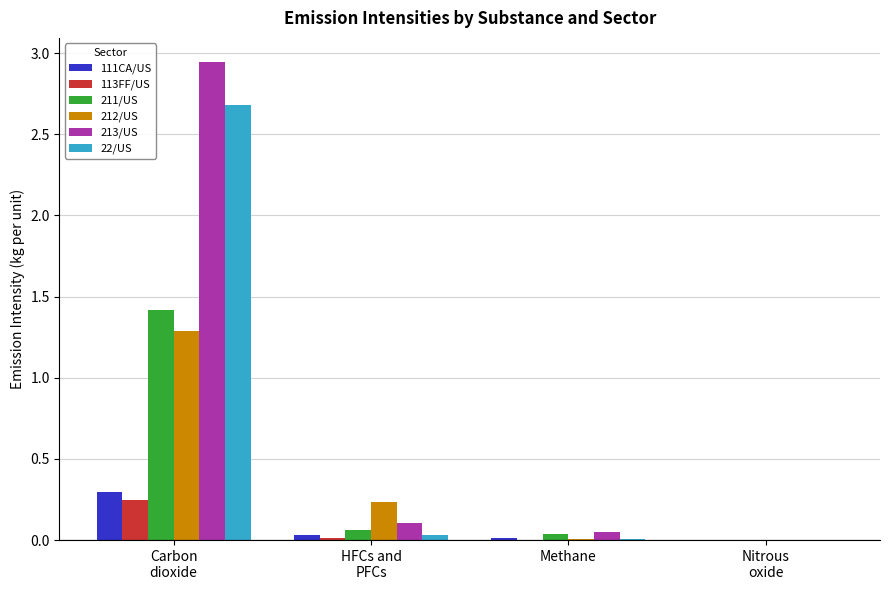

What is the sum of all 212/US values?

1.5